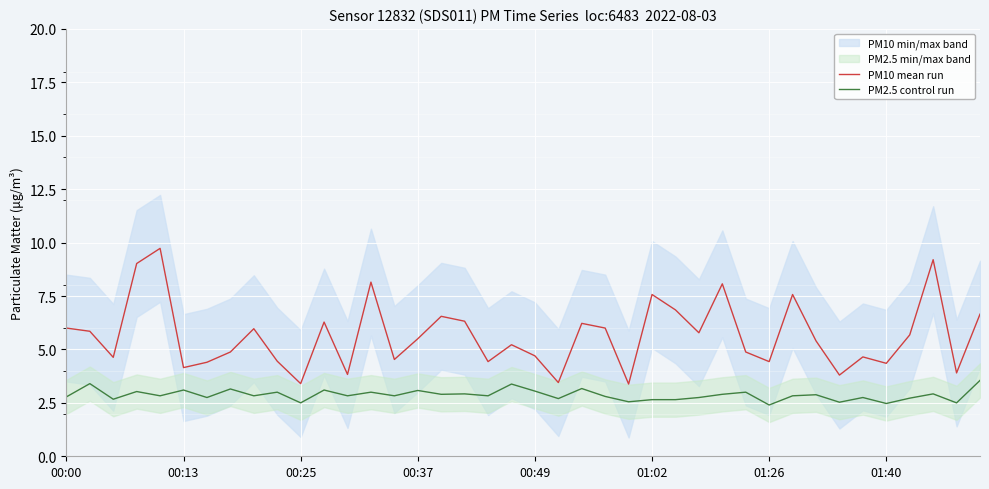

How many data points does each series have?

40